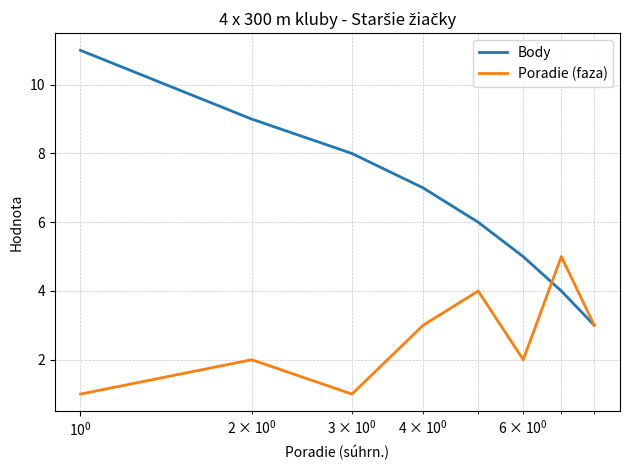

Which series has the widest spread of values?

Body